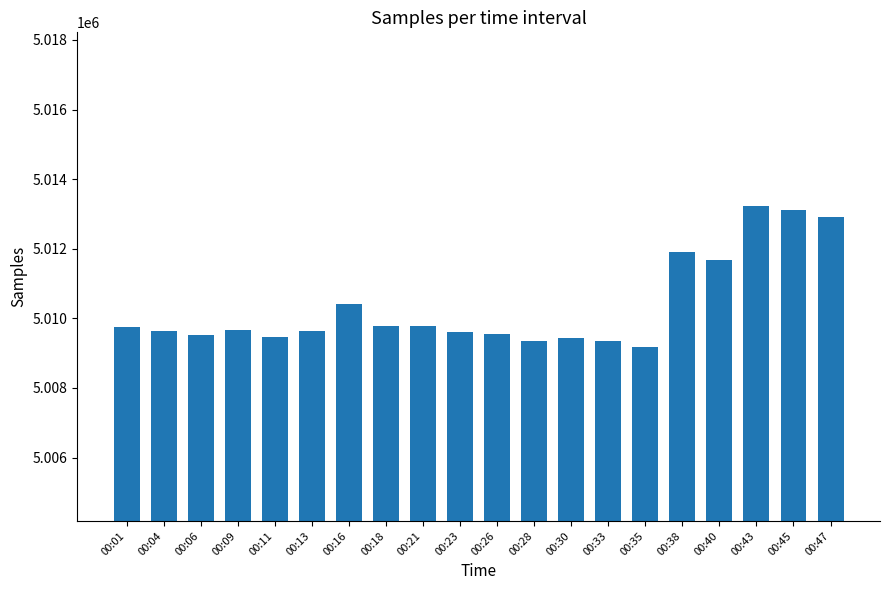

Which category has the lowest value across all series?

00:35